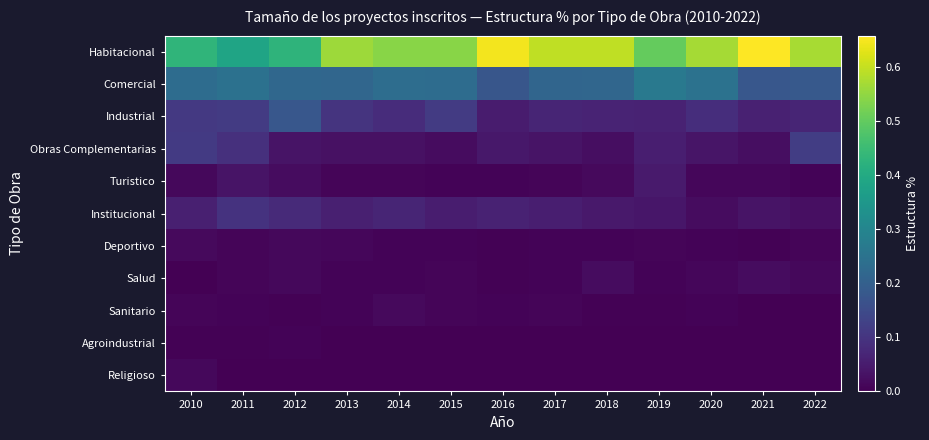

Which label corresponds to the largest value in the chart?

2021